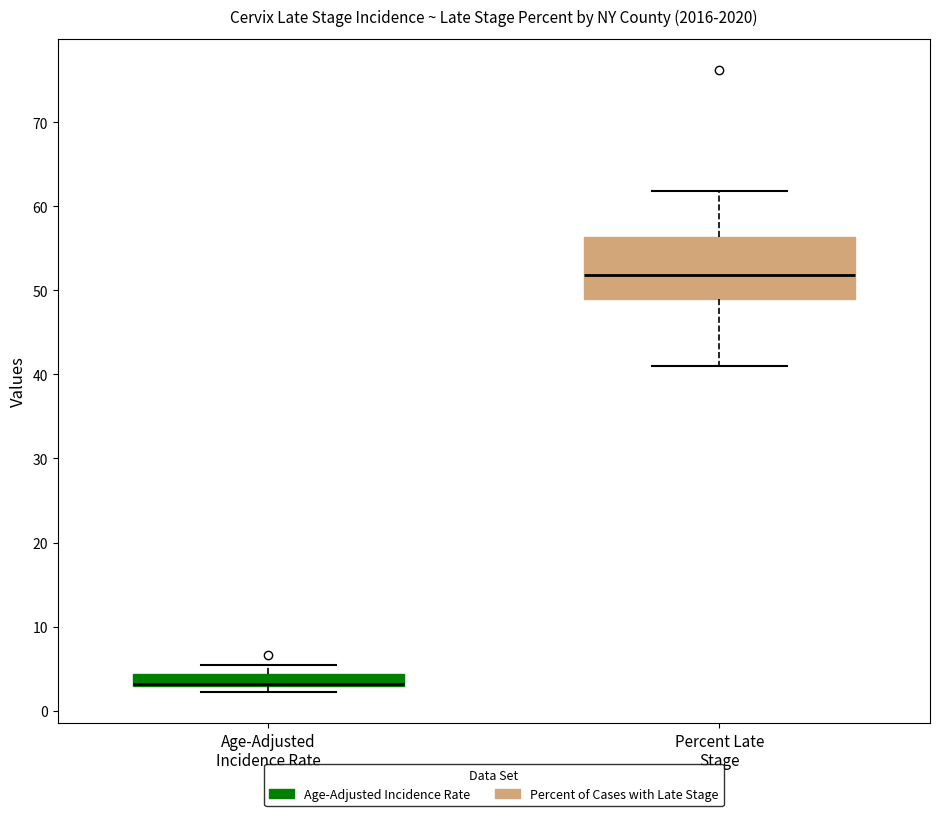

Comparing the boxes themselves (not the whiskers), which one is the tallest?

Percent Late Stage